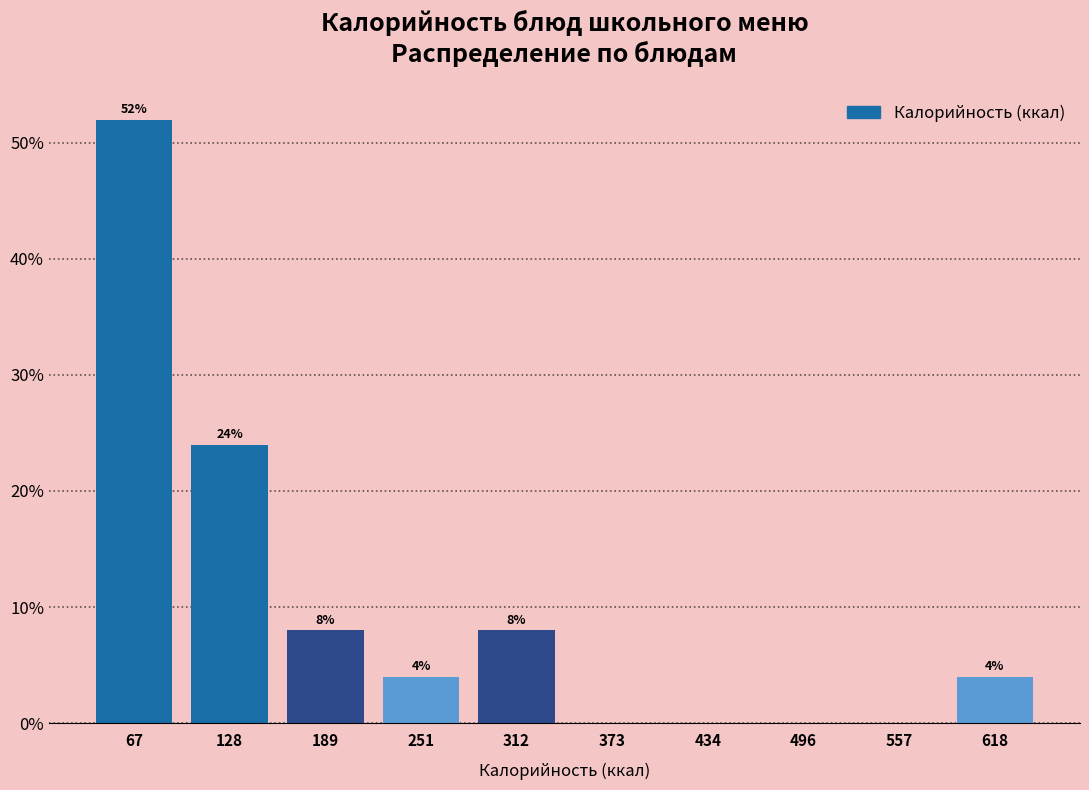

Over which range of the x-axis is the bar tallest?

40 to 100